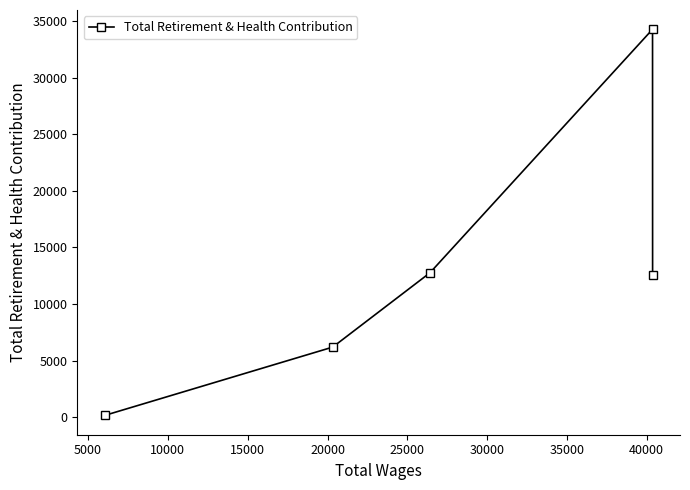

What is the difference between the second highest and second lowest values?

6565